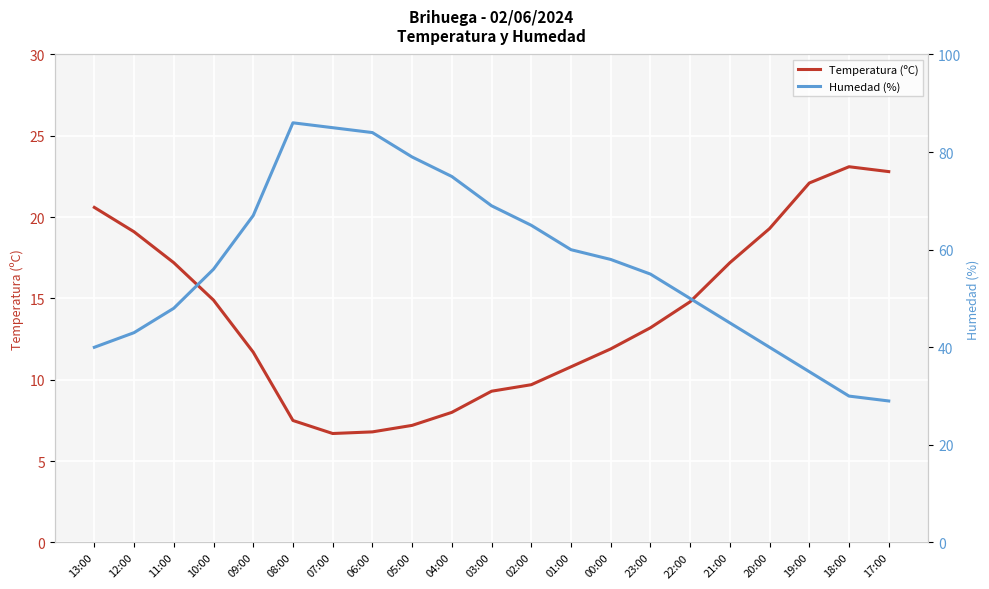

What is the difference between the maximum and minimum values in the Humedad (%) series?

57.0